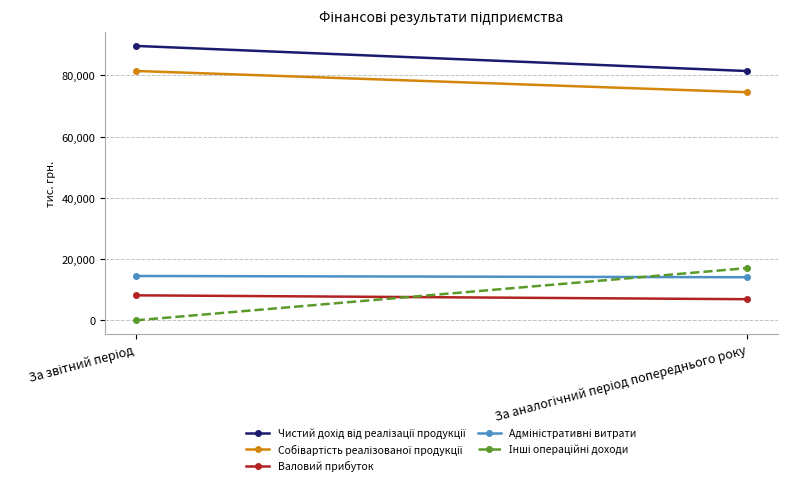

Rank the series by their maximum value, from lowest to highest.

Валовий прибуток, Адміністративні витрати, Інші операційні доходи, Собівартість реалізованої продукції, Чистий дохід від реалізації продукції